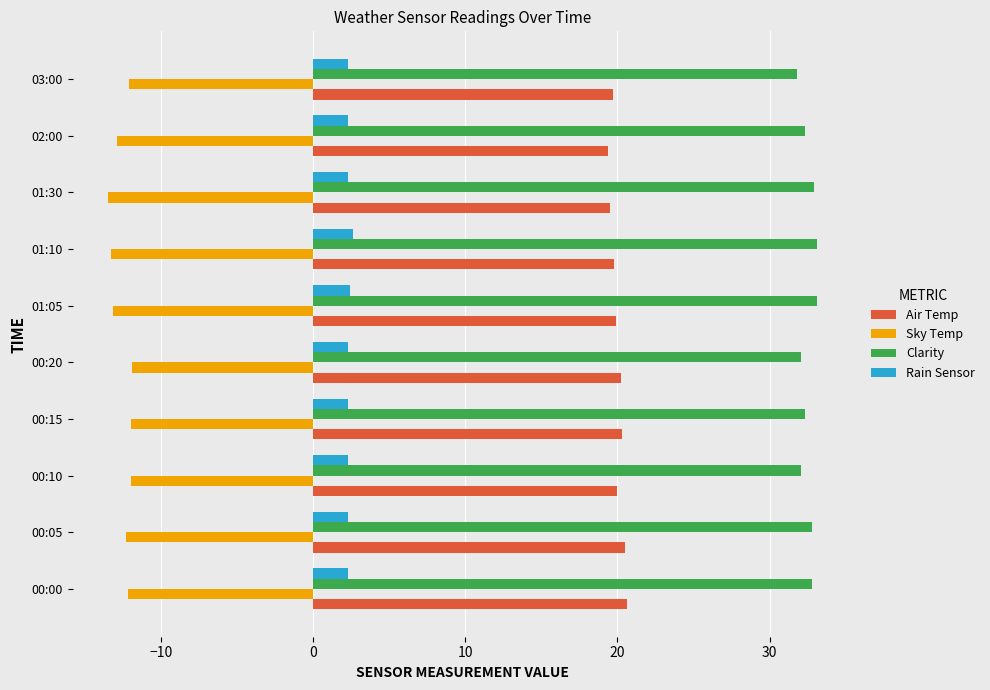

Count the number of data series in this chart.

4